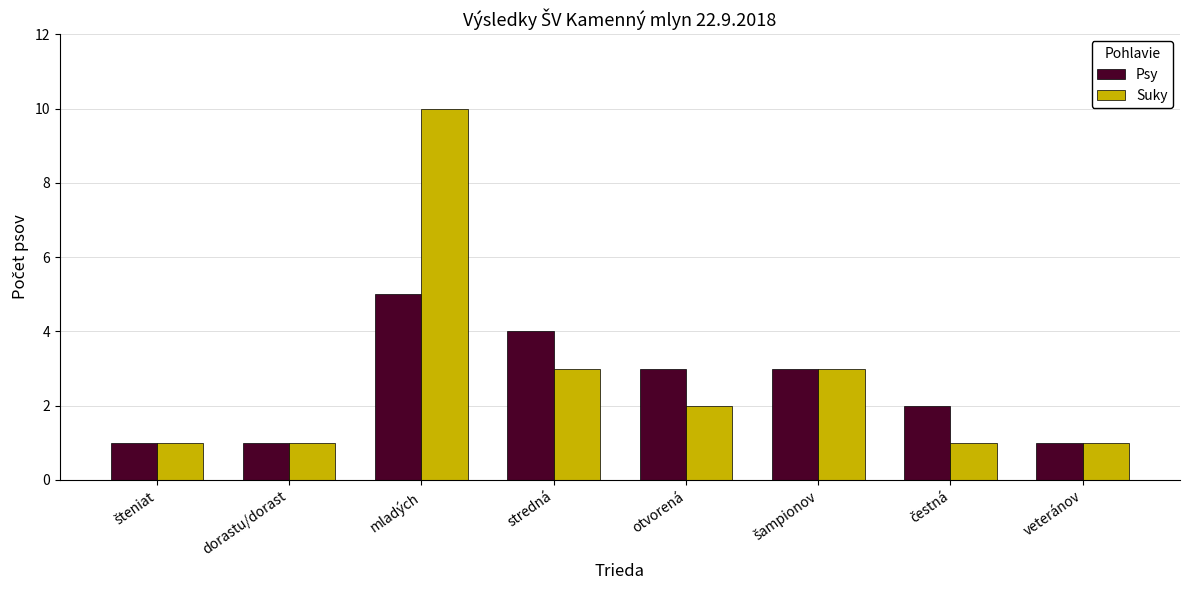

What is the maximum value shown in the chart?

10